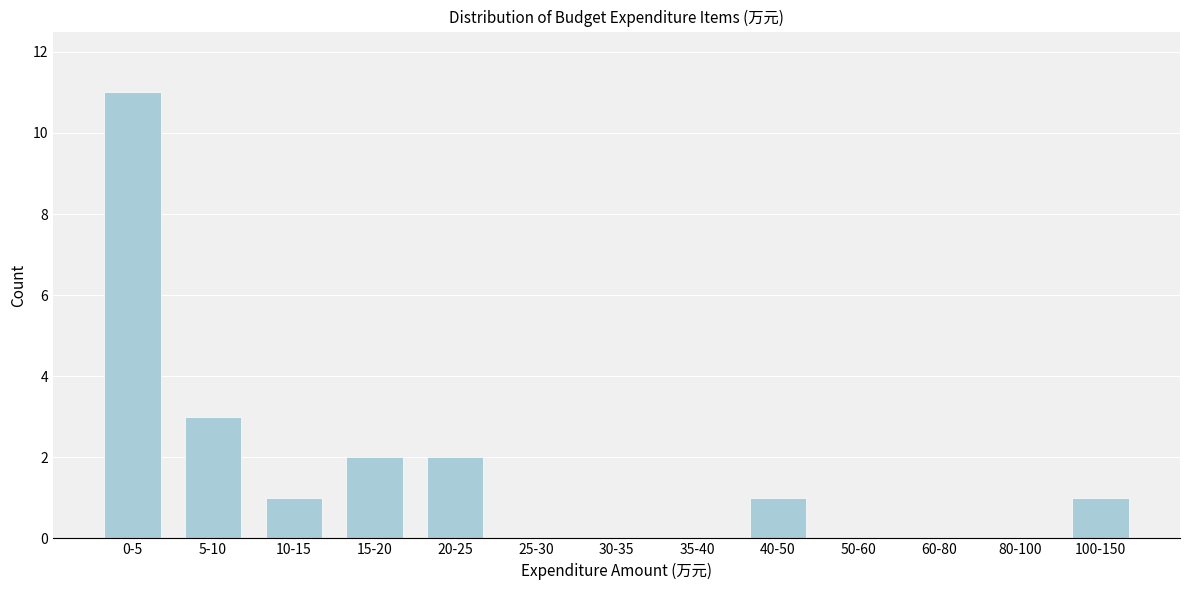

Reading left to right, list all the values displayed in this chart.

0-5=11	5-10=3	10-15=1	15-20=2	20-25=2	25-30=0	30-35=0	35-40=0	40-50=1	50-60=0	60-80=0	80-100=0	100-150=1